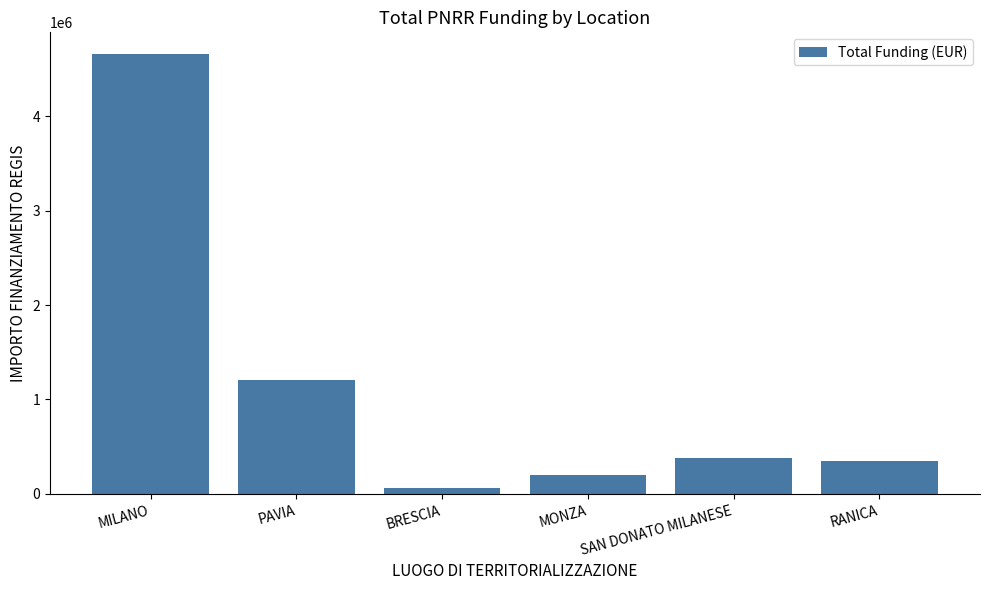

Is it true that the value at RANICA is 352425.0?

True